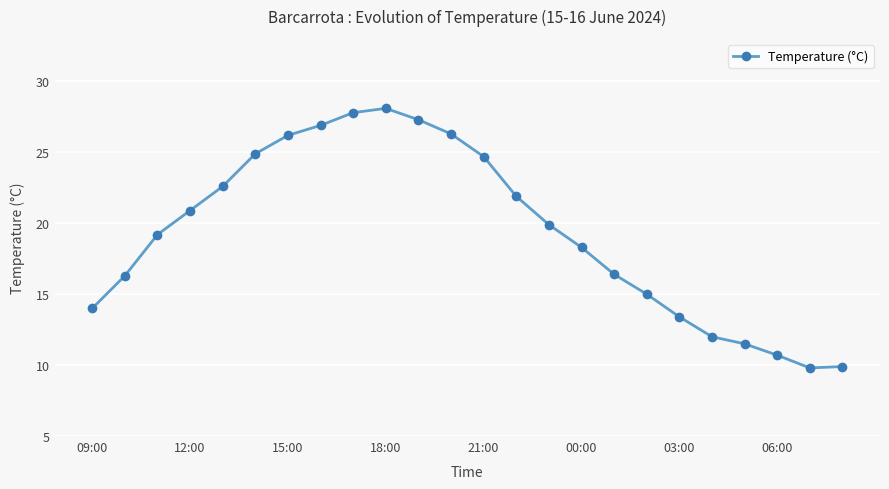

What is the greatest value displayed?

28.1